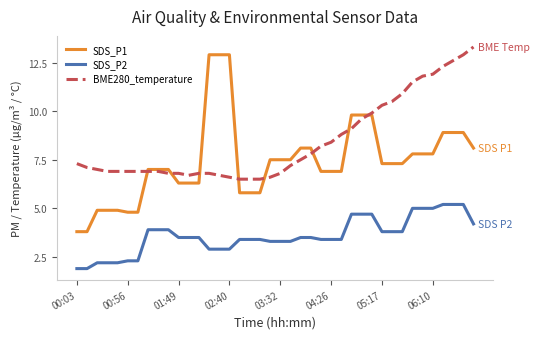

True or false: BME280_temperature and SDS_P2 intersect in this chart.

False